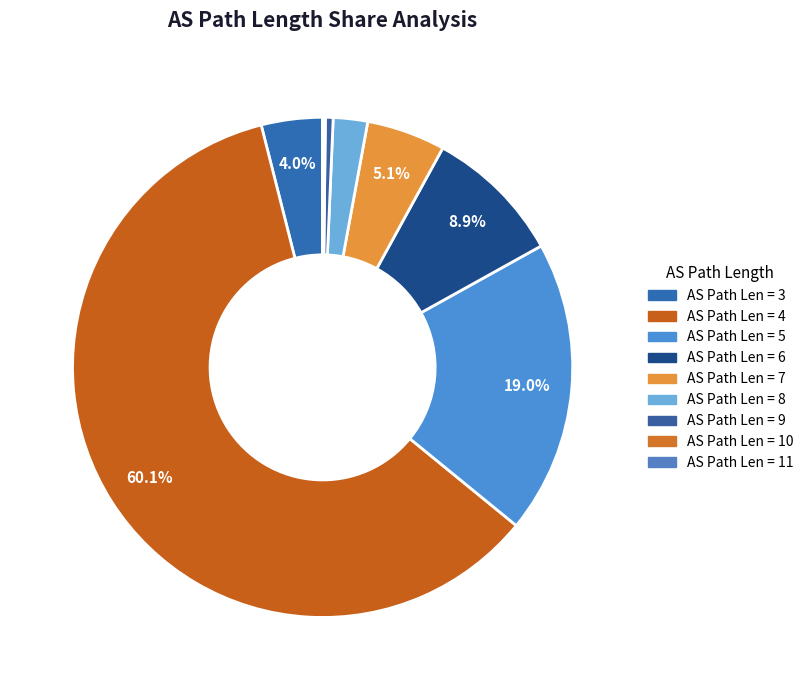

How many slices are in this pie chart?

9